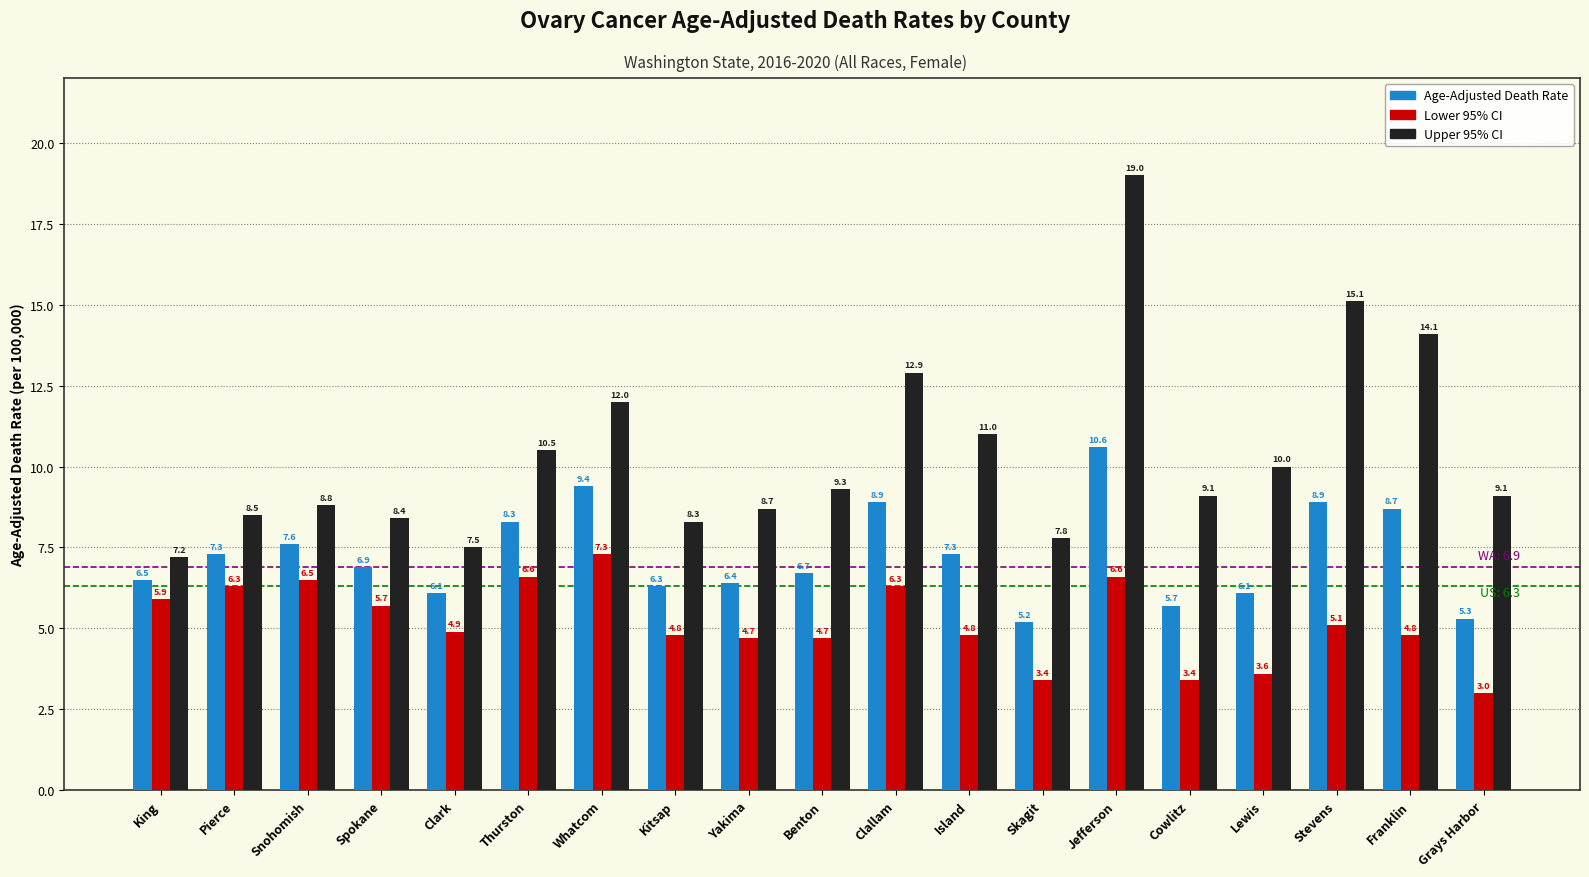

What is the maximum value shown in the chart?

19.0